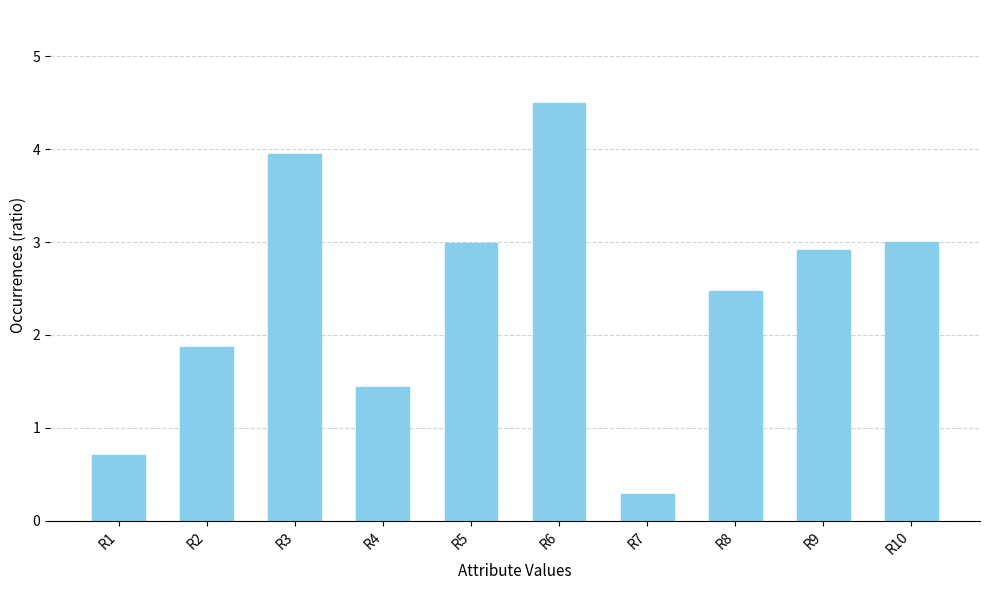

Where does the data first go above 2?

R3